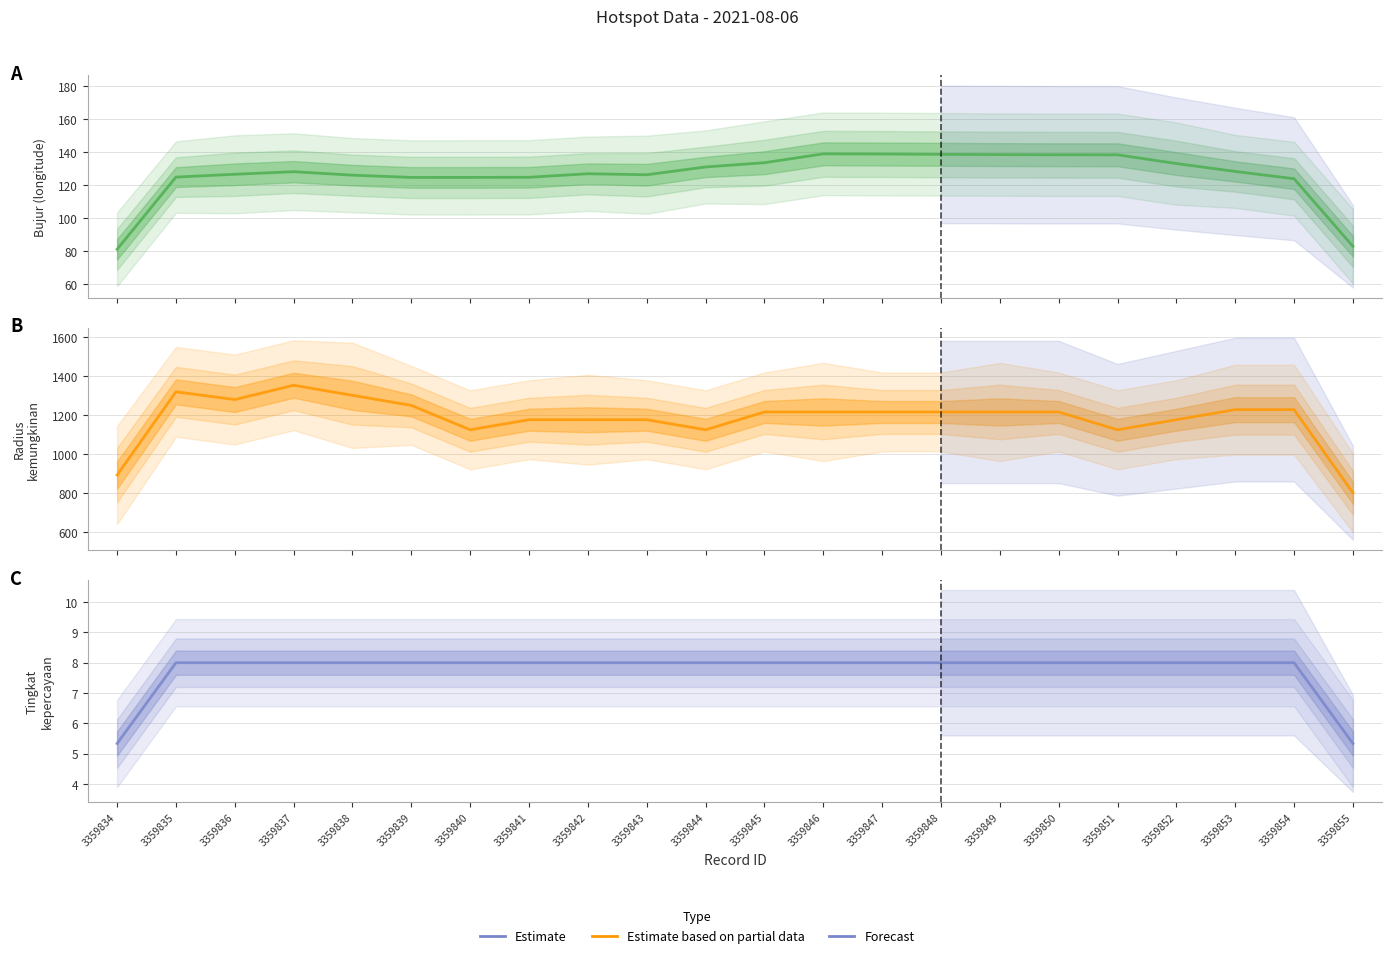

How many categories are shown in the chart?

22